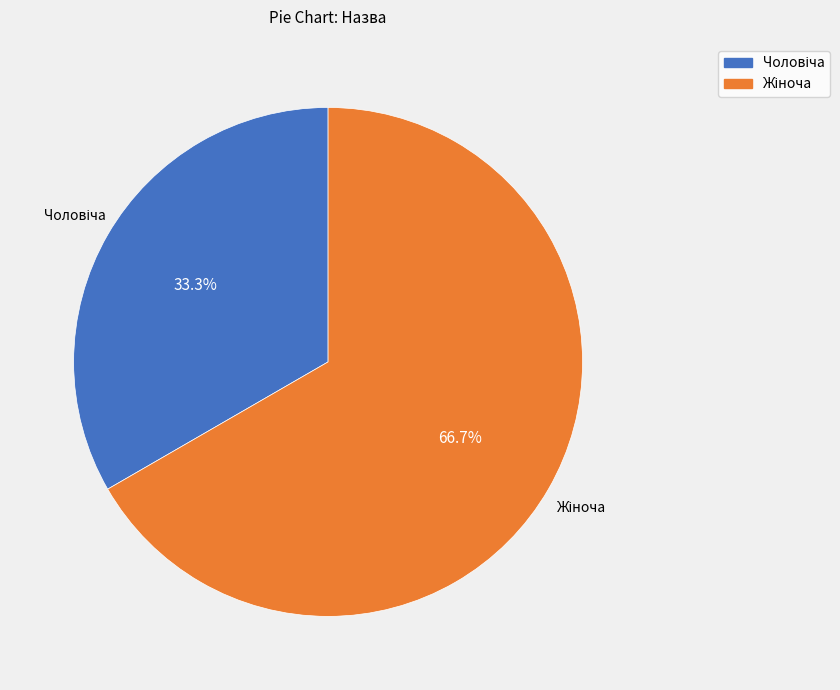

Is there any slice that represents more than half of the pie?

Yes